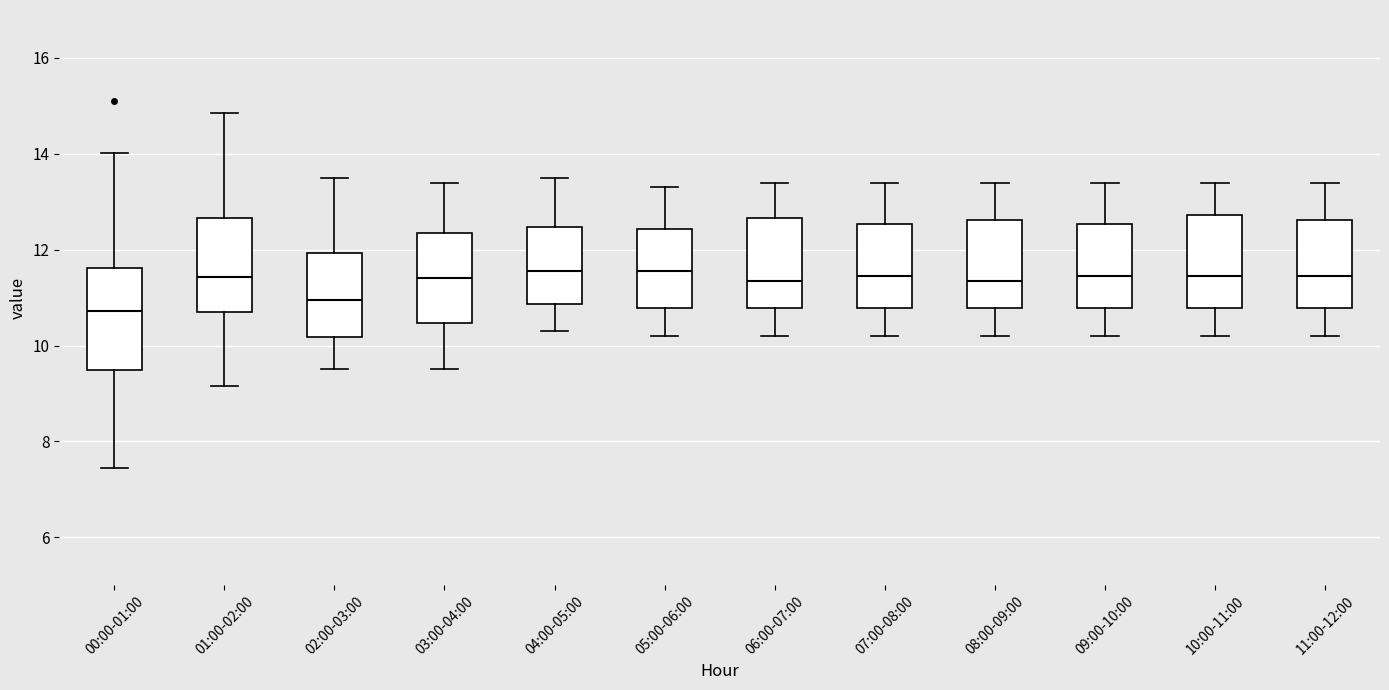

Reading left to right, read every box against the y-axis: the position of its median line, the range the box covers, and the ends of its whiskers. The values are not printed on the chart, so give them approximately, as read against the axis.

00:00-01:00: median 10.8, box 9.4 to 11.6, whiskers 7.4 to 14.0
01:00-02:00: median 11.4, box 10.8 to 12.6, whiskers 9.2 to 14.8
02:00-03:00: median 11.0, box 10.2 to 12.0, whiskers 9.6 to 13.6
03:00-04:00: median 11.4, box 10.4 to 12.4, whiskers 9.6 to 13.4
04:00-05:00: median 11.6, box 10.8 to 12.4, whiskers 10.4 to 13.6
05:00-06:00: median 11.6, box 10.8 to 12.4, whiskers 10.2 to 13.4
06:00-07:00: median 11.4, box 10.8 to 12.6, whiskers 10.2 to 13.4
07:00-08:00: median 11.4, box 10.8 to 12.6, whiskers 10.2 to 13.4
08:00-09:00: median 11.4, box 10.8 to 12.6, whiskers 10.2 to 13.4
09:00-10:00: median 11.4, box 10.8 to 12.6, whiskers 10.2 to 13.4
10:00-11:00: median 11.4, box 10.8 to 12.8, whiskers 10.2 to 13.4
11:00-12:00: median 11.4, box 10.8 to 12.6, whiskers 10.2 to 13.4